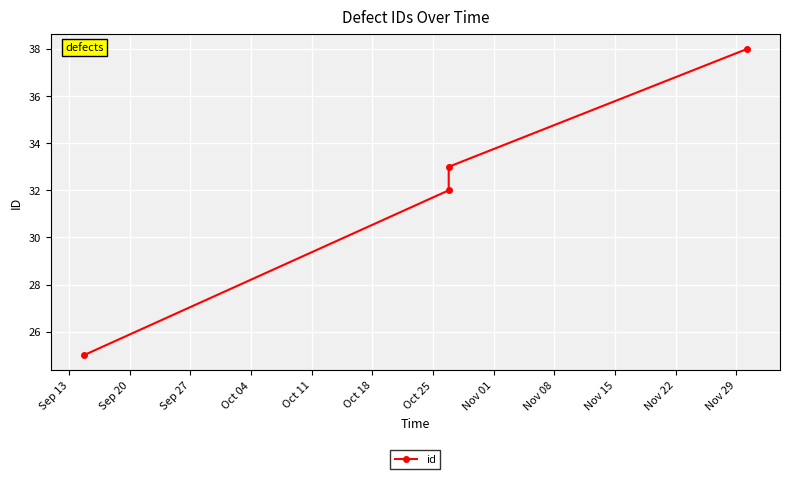

What is the average value?

32